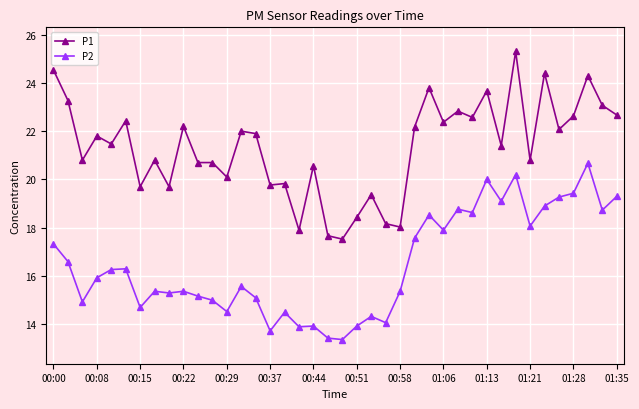

True or false: P2 and P1 intersect in this chart.

False